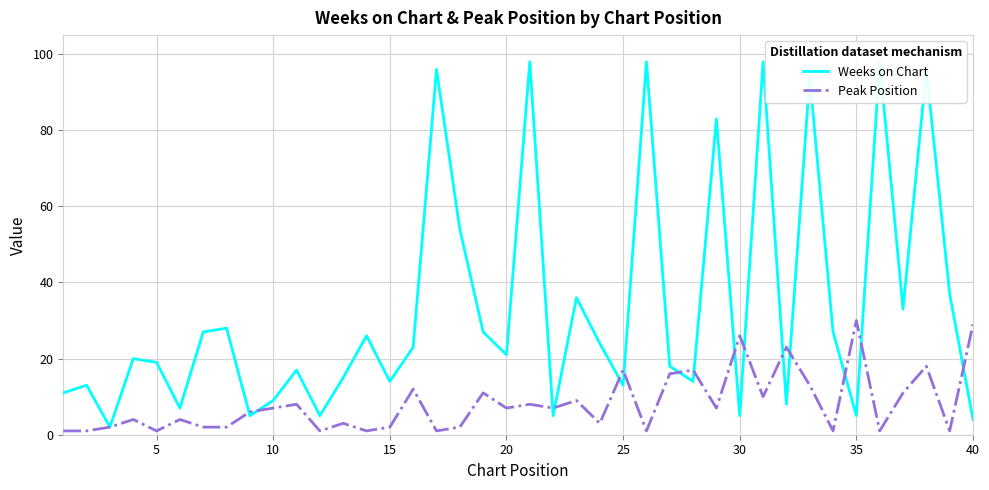

How many data points does each series have?

40